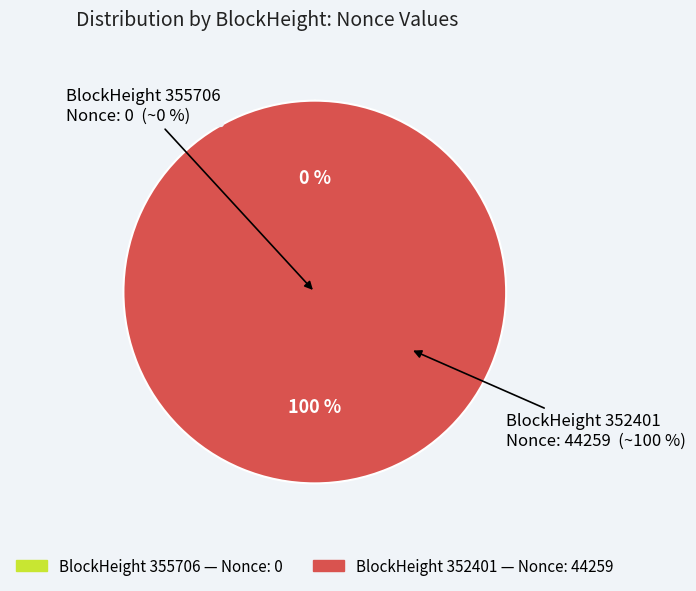

True or false: 355706 accounts for 1% of the total.

False